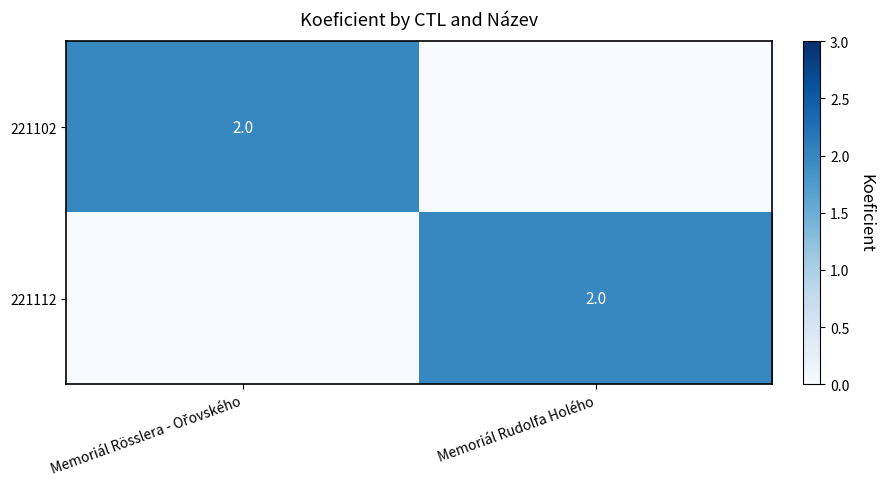

How many distinct data groups are displayed?

2